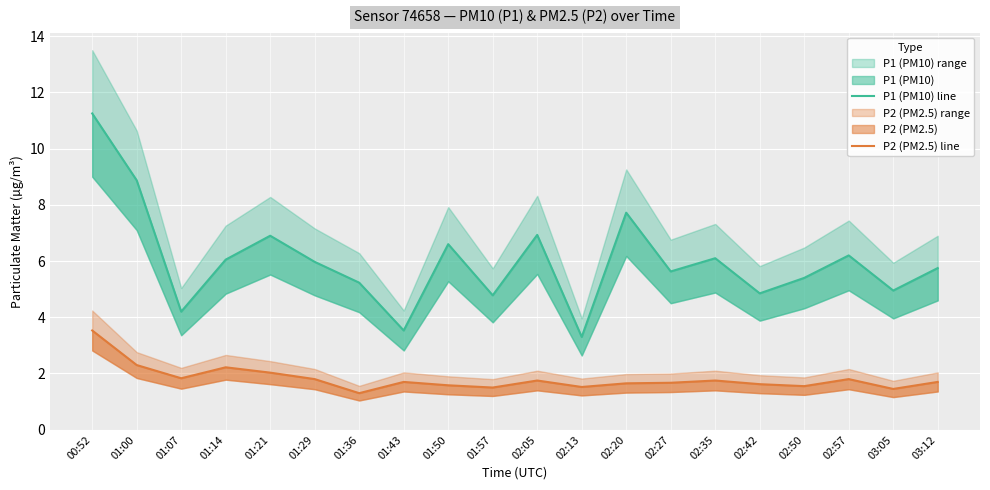

At which label does P1 (PM10) line first exceed 5?

00:52